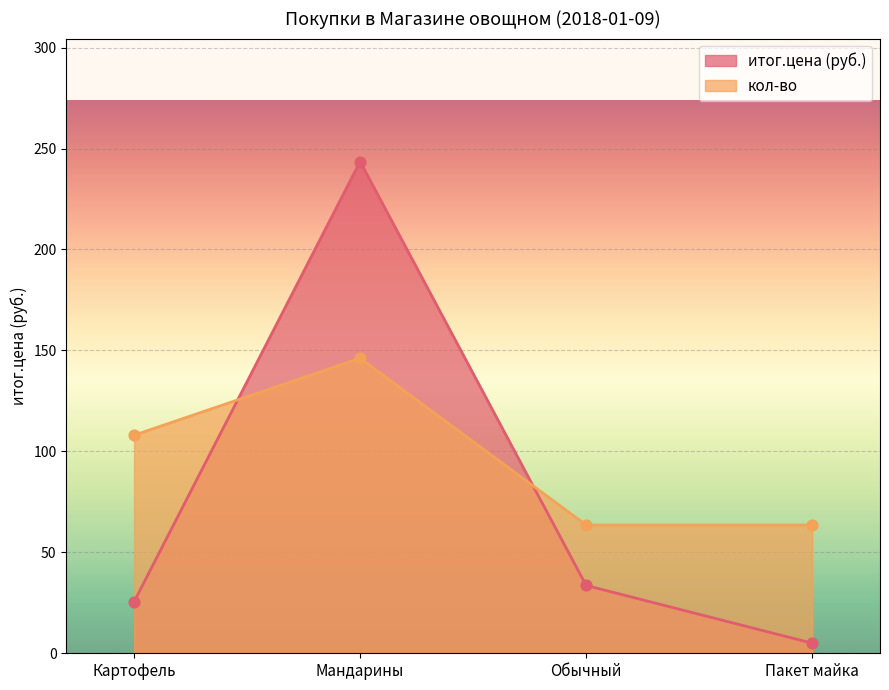

Which series contains the lowest Y value?

итог.цена